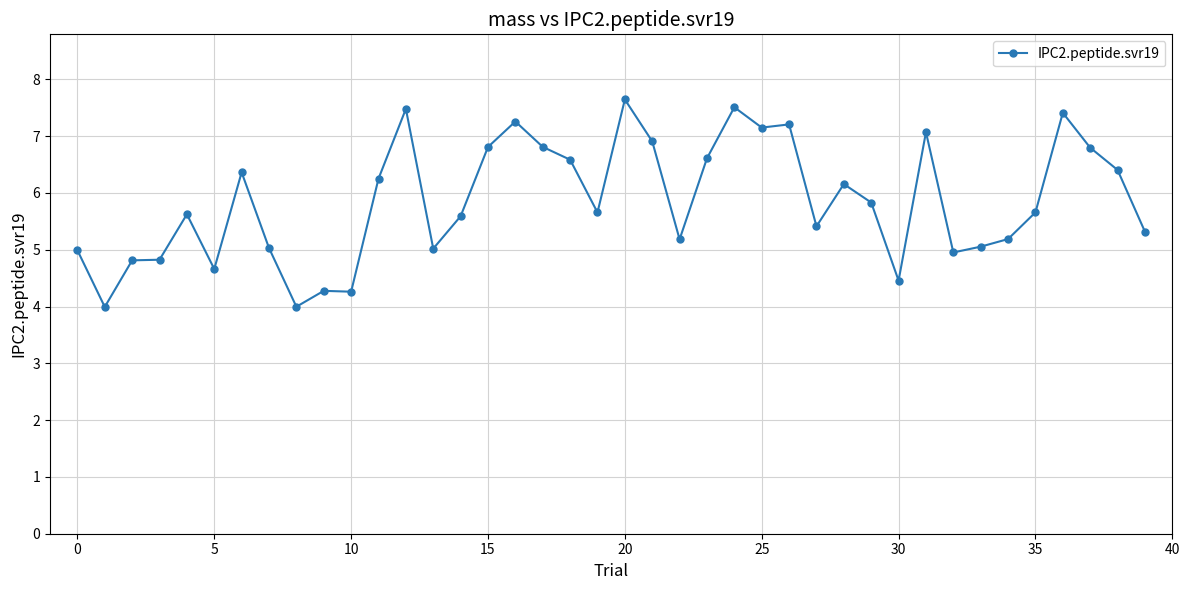

What is the value of the 8th point from the left?

5.0